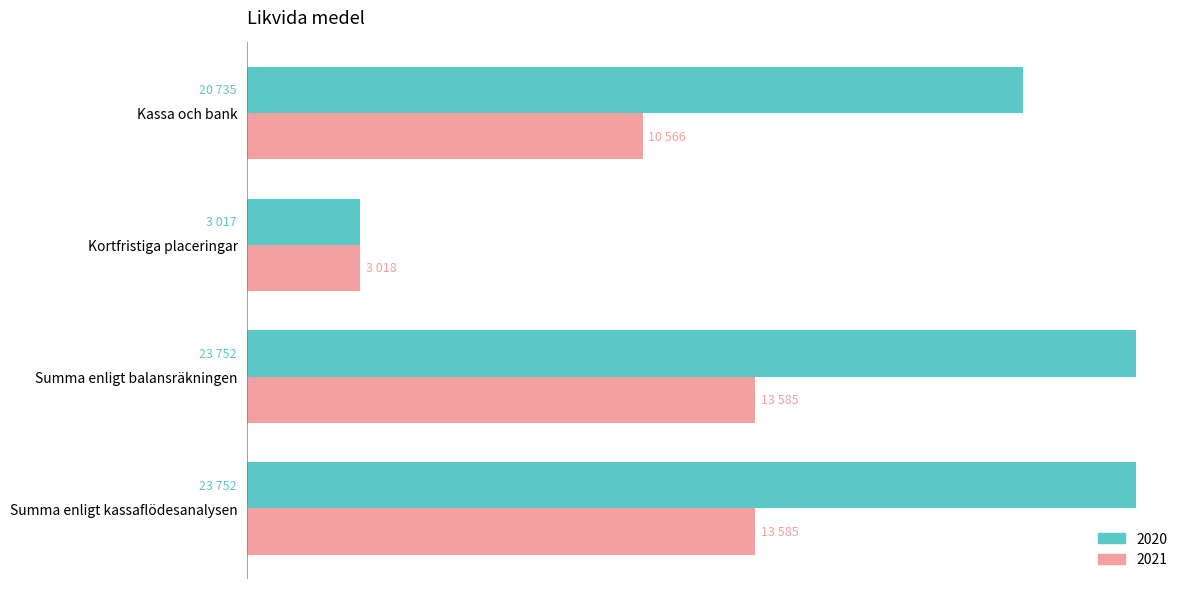

What are all the series names shown in the legend?

2020, 2021